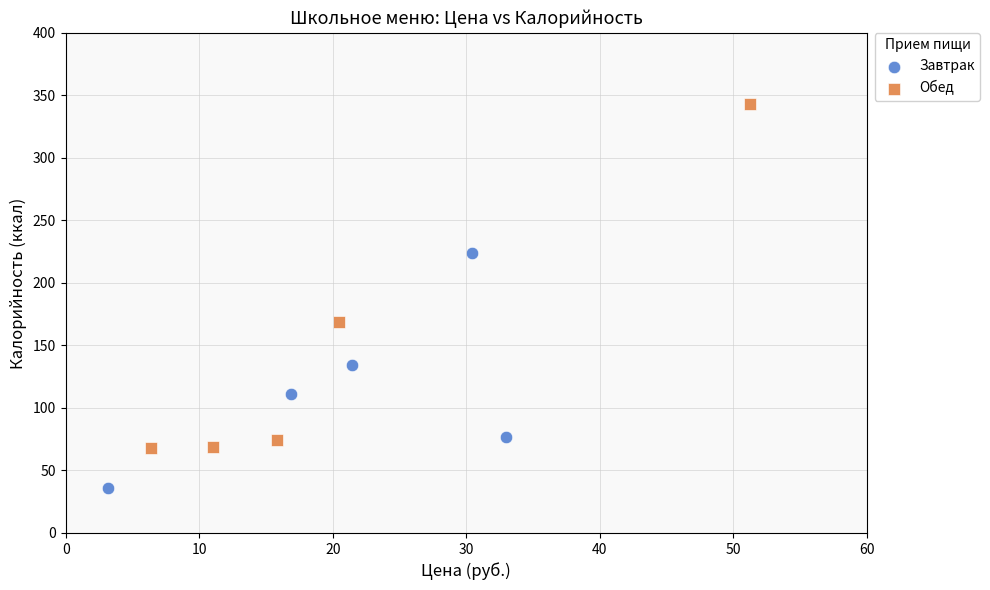

Which series has the largest Y range (max minus min)?

Обед